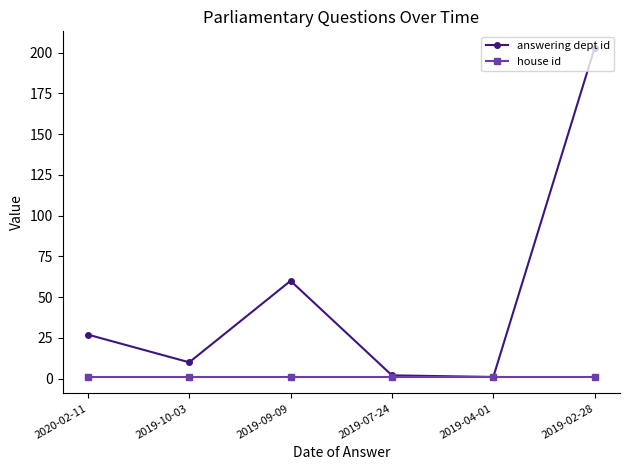

Does the chart display data point markers on the line(s)?

Yes